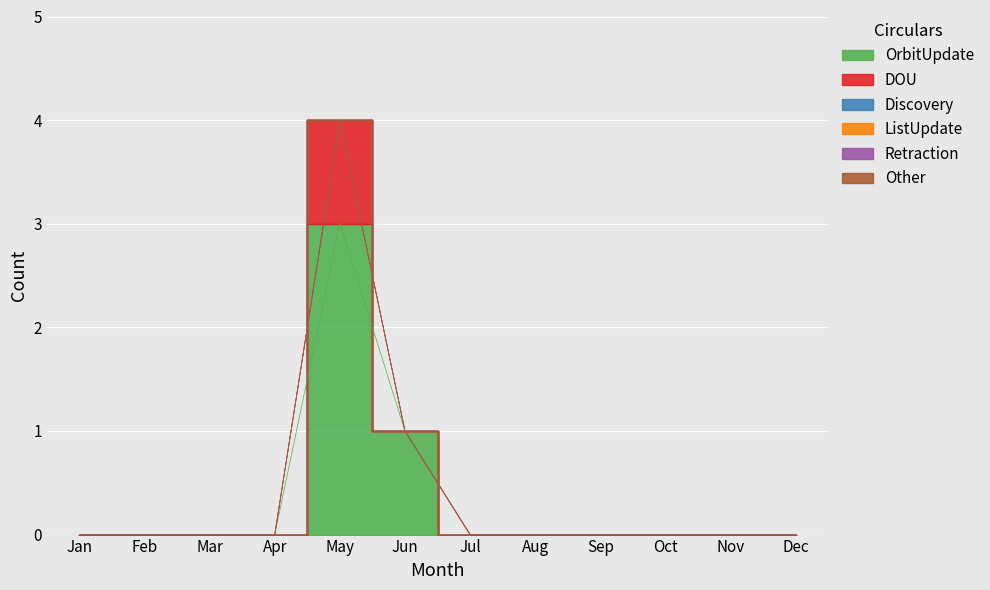

The Other series shows 0 at Jun. True or false?

True